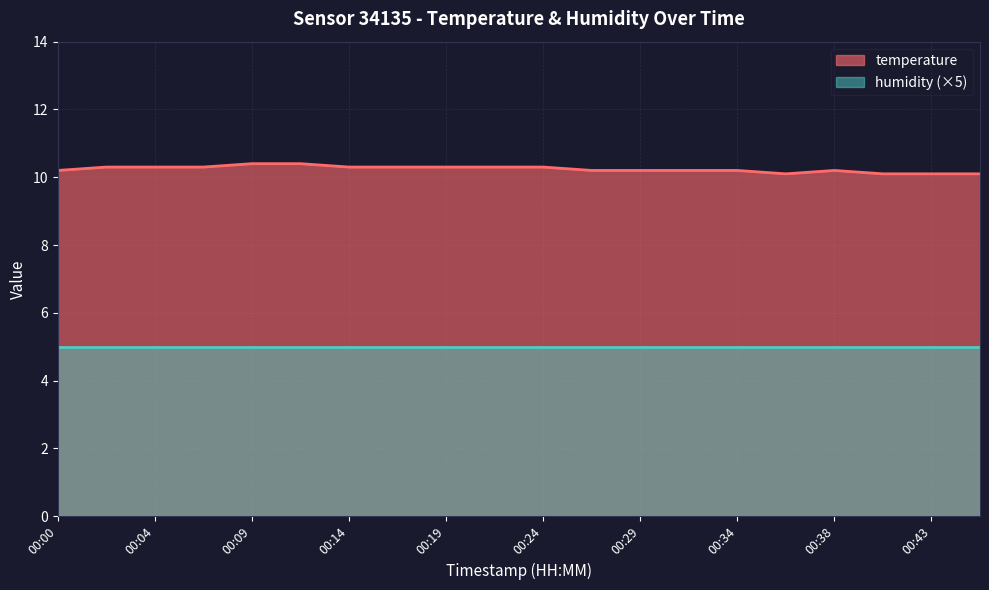

Does the chart display data point markers on the line(s)?

No